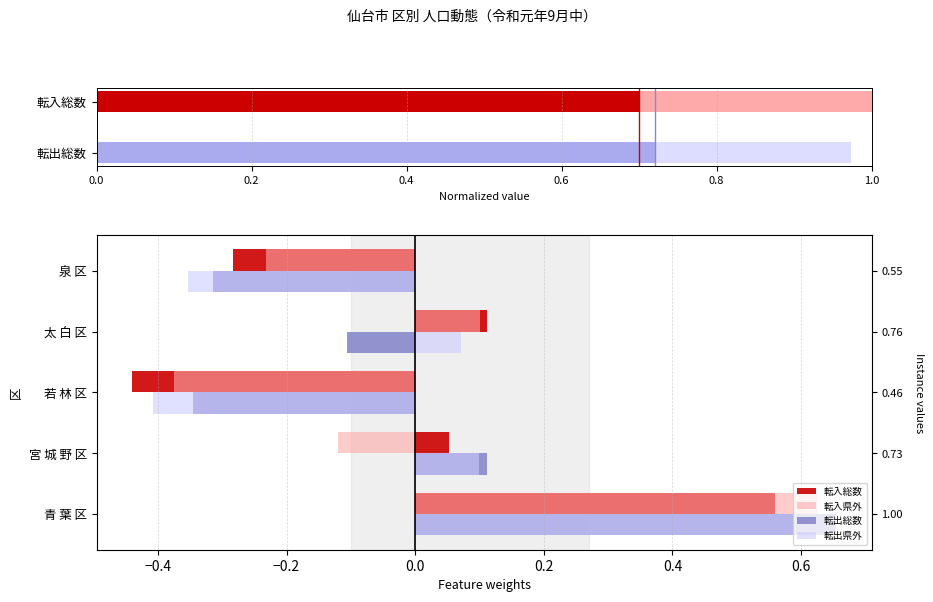

What is the difference between the 転出総数 values at 0.0 and 0.6?

0.8